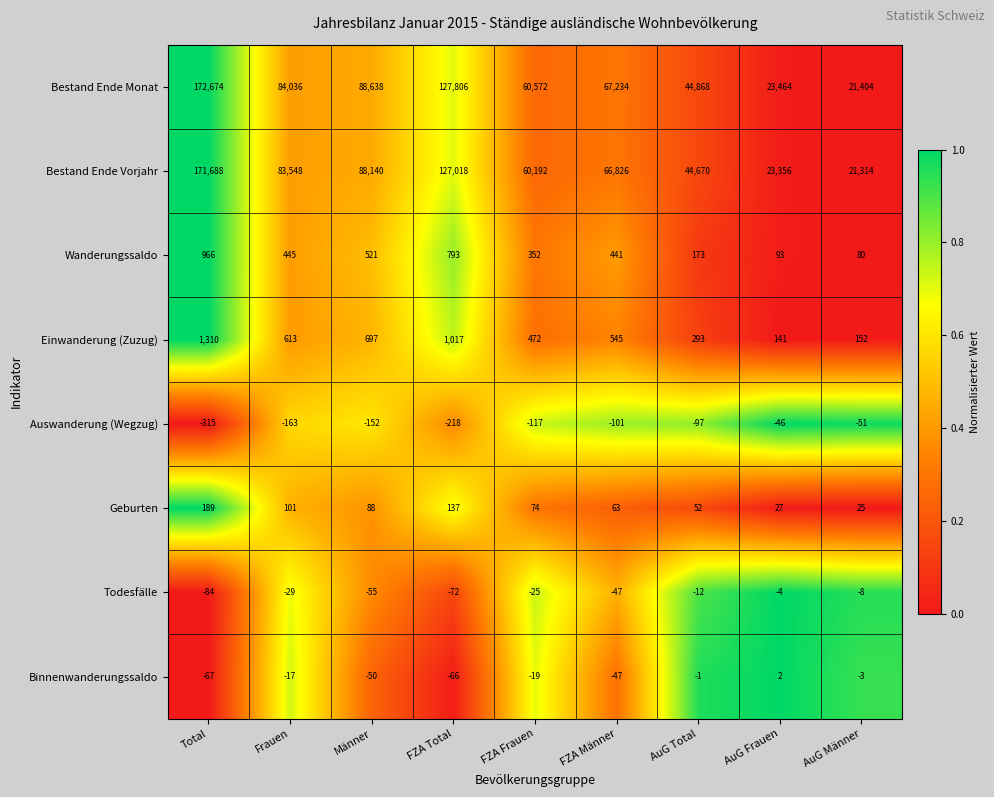

How many distinct data groups are displayed?

8